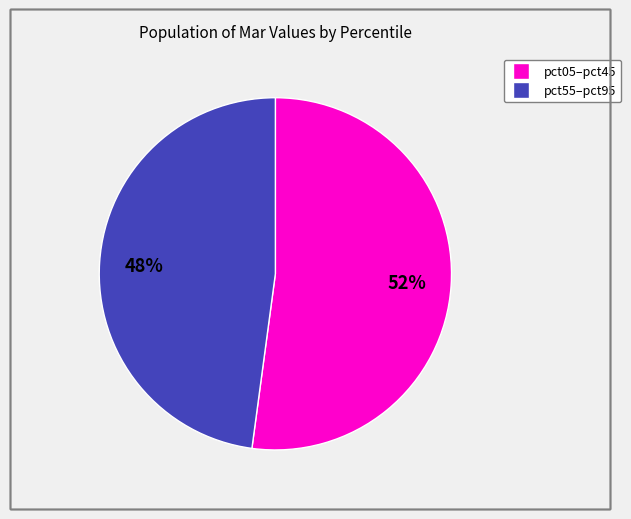

Does any single category account for the majority?

Yes